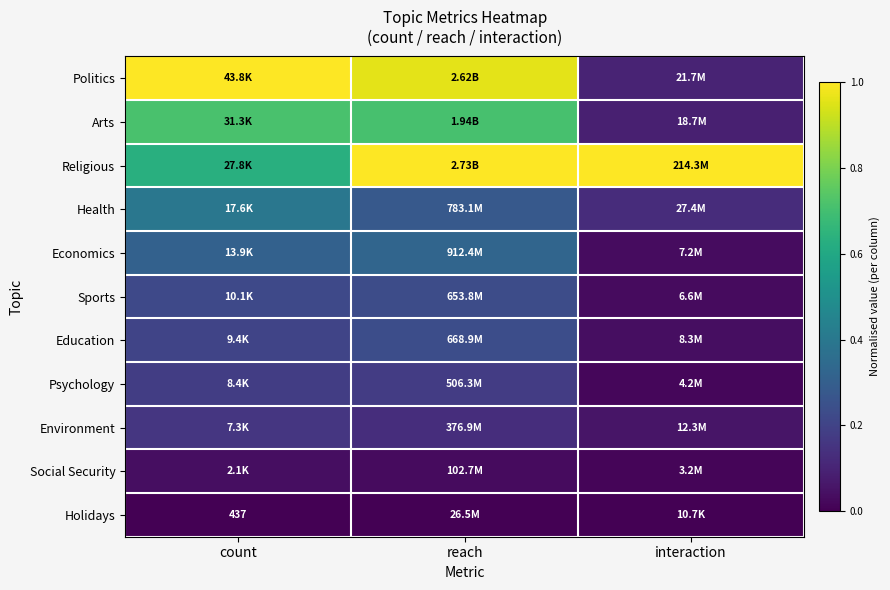

Between reach and interaction, which is larger?

reach